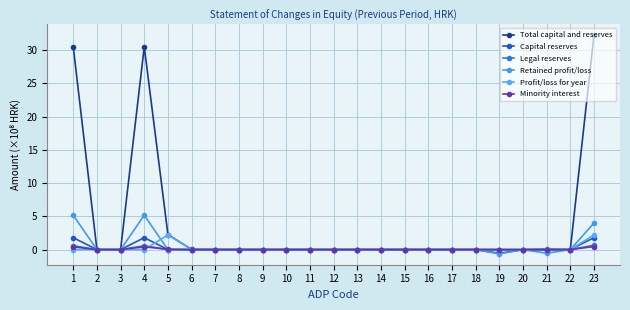

What is the difference between the maximum and minimum values in the Profit/loss for year series?

2.2